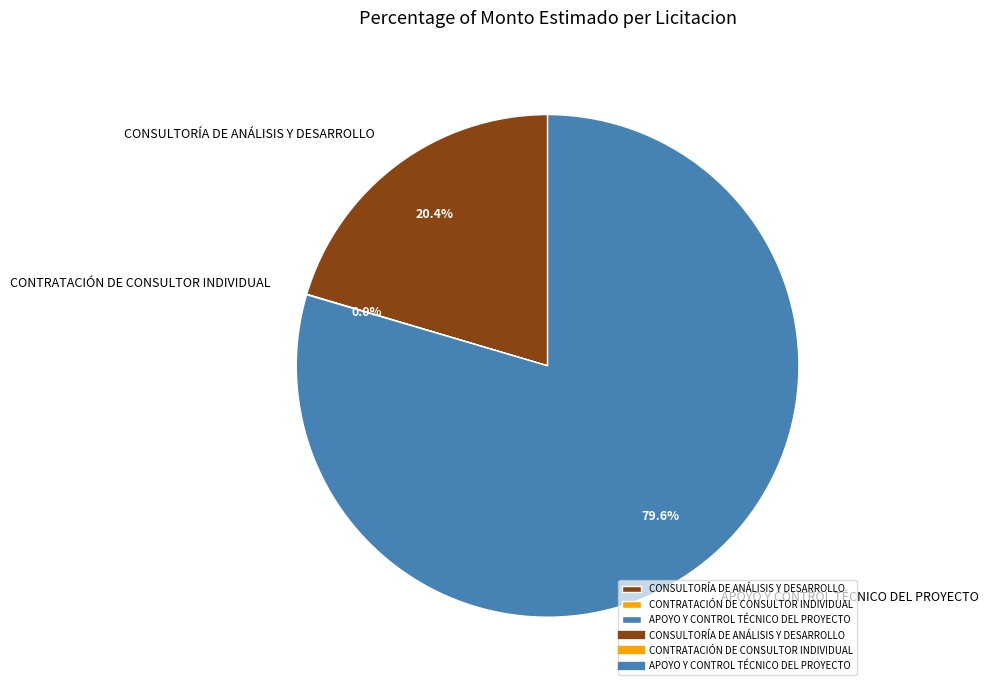

What percentage is NOT represented by APOYO Y CONTROL TÉCNICO DEL PROYECTO?

20.4%